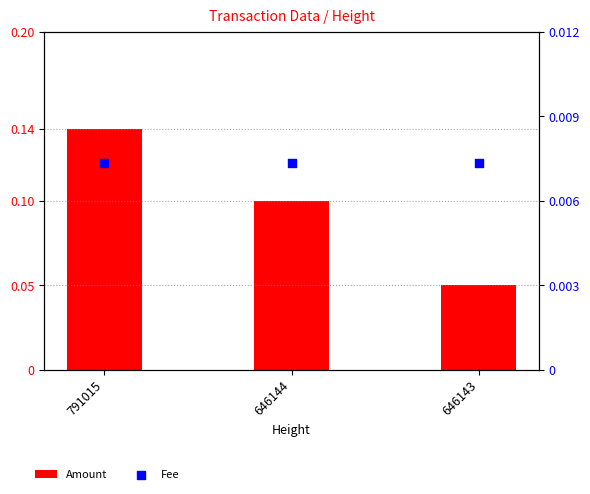

What is the total value across all series at 646143?

0.1